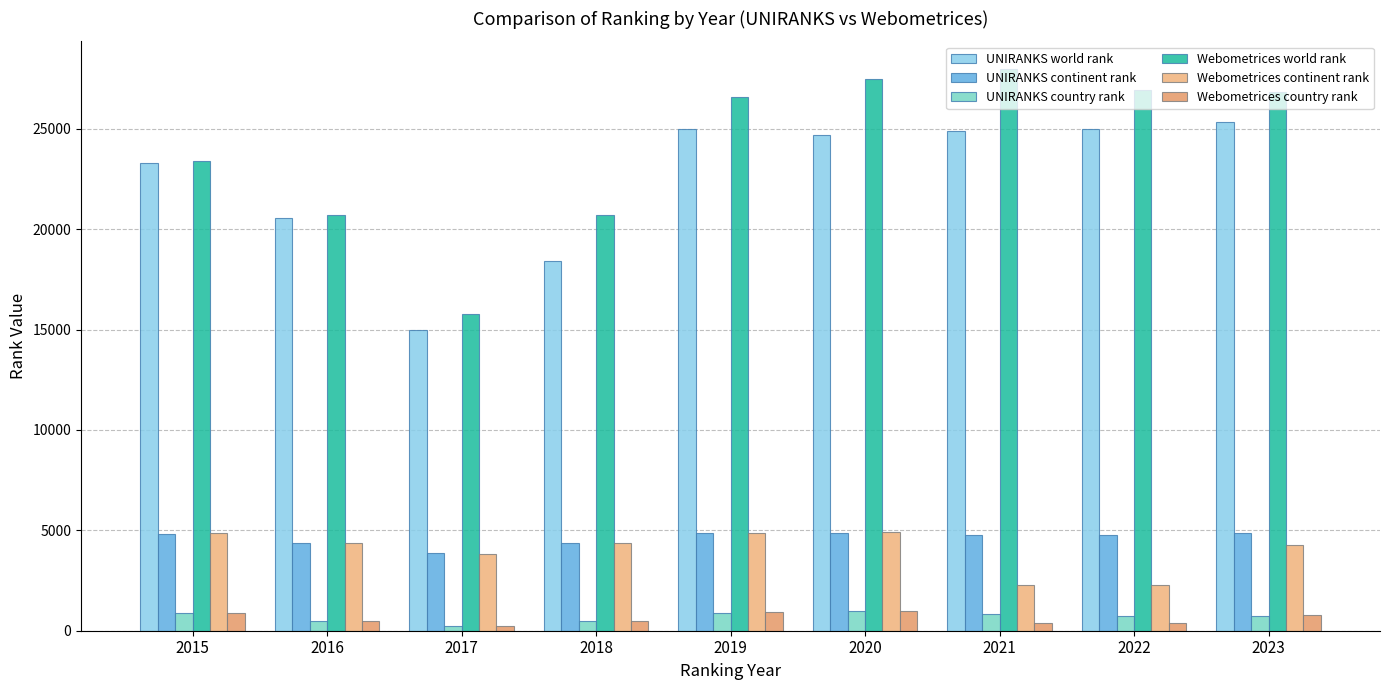

What is the sum of all Webometrices continent rank values?

36052